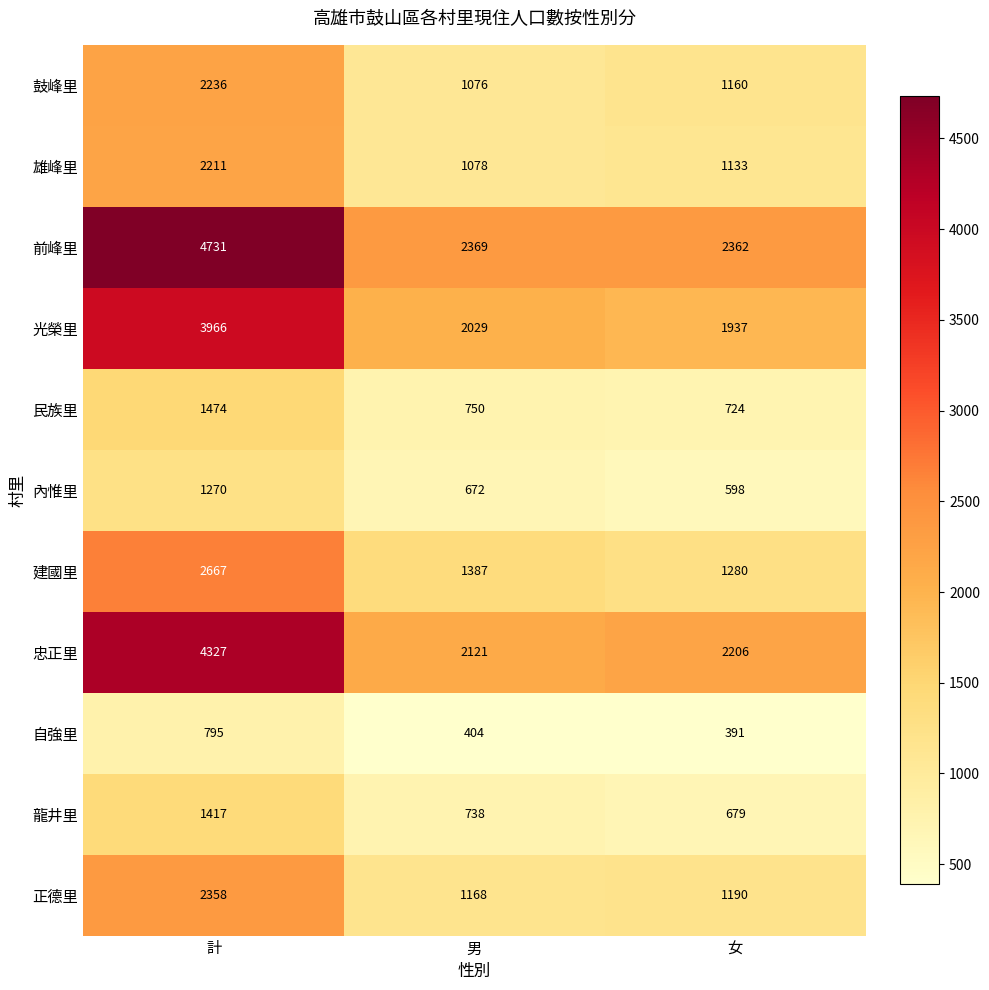

At which category is the sum across all series the highest?

計